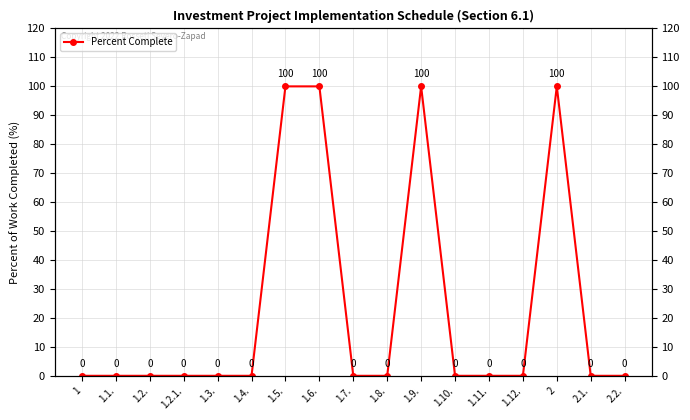

The chart shows a value of 23 at 2. True or false?

False